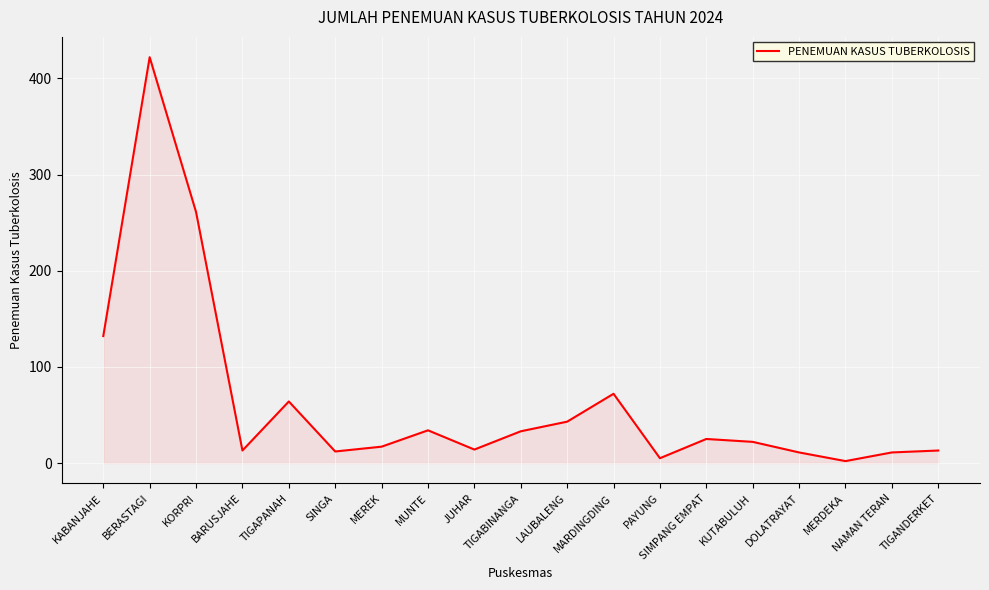

True or false: the data shows 12 at SINGA.

True